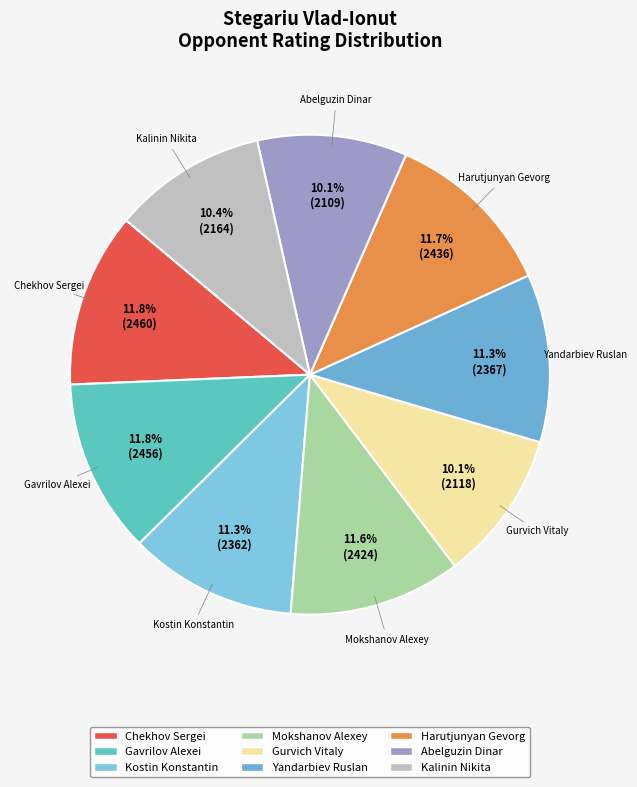

To the nearest percent, what is the difference between the largest and smallest slice percentages?

2%